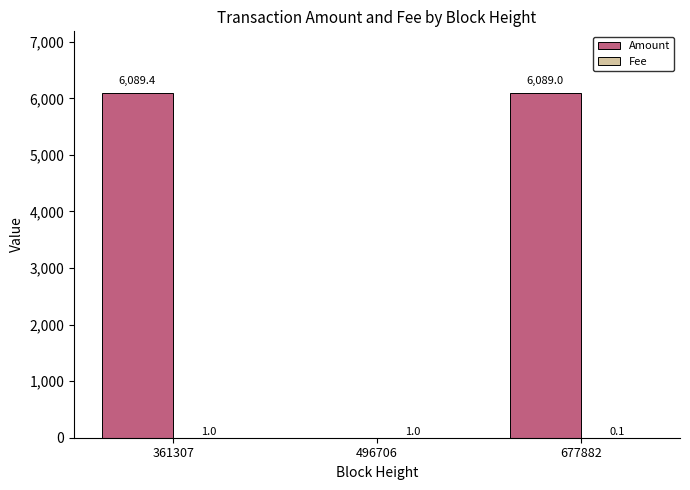

What is the sum of all Amount values?

12178.4